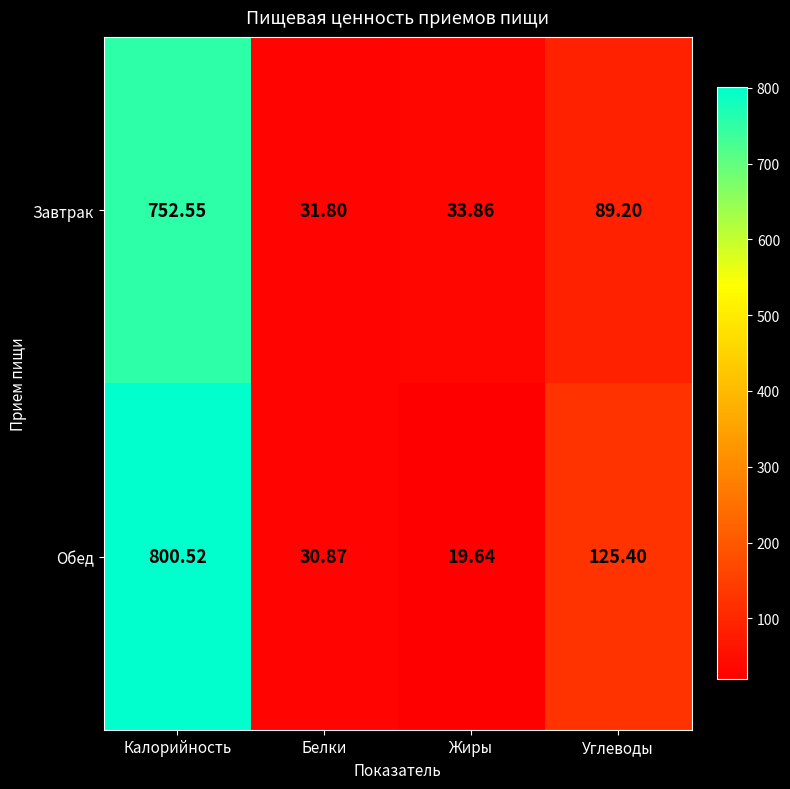

At which label is Обед closest to 410?

Углеводы